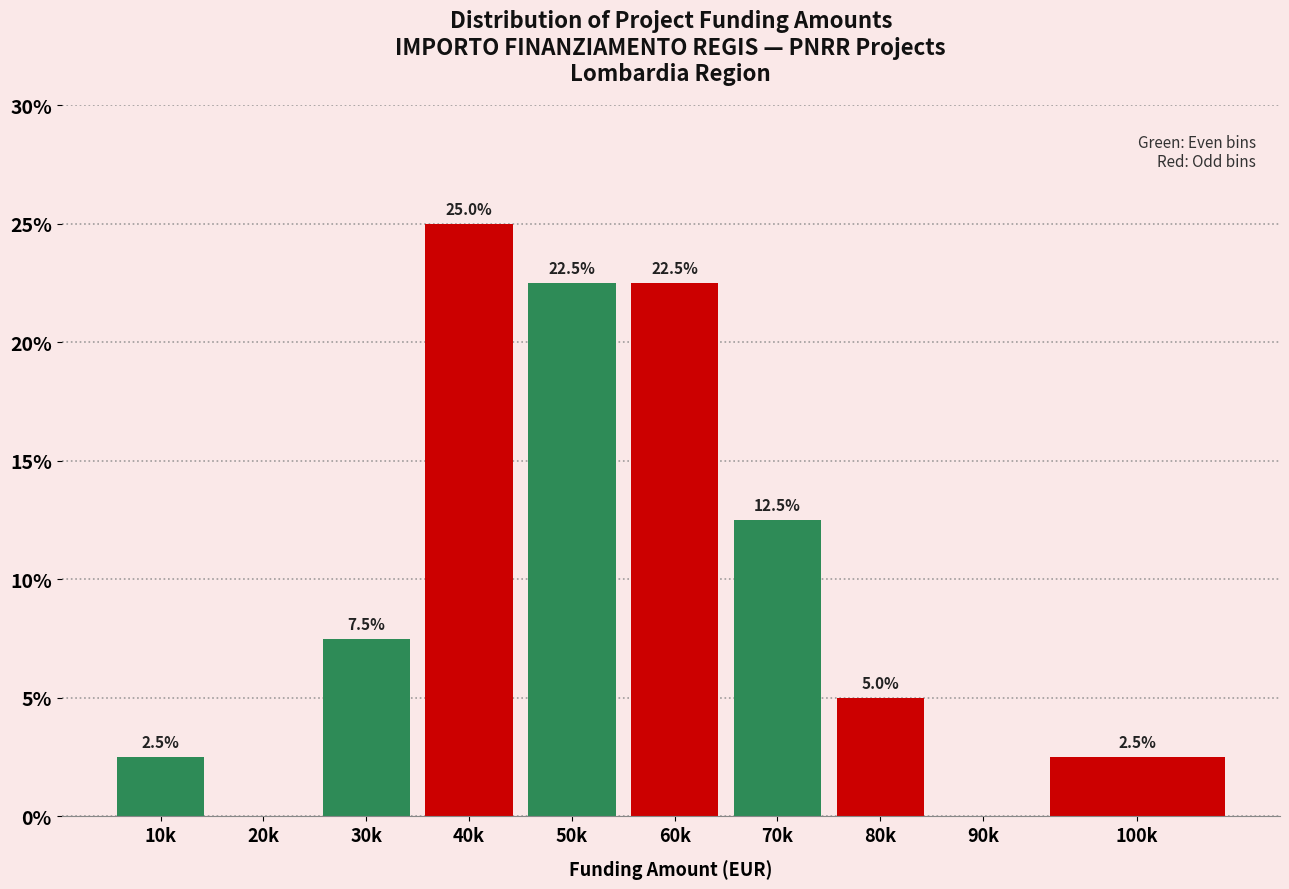

Reading right to left, list all the values displayed in this chart.

100k=2.5	90k=0.0	80k=5.0	70k=12.5	60k=22.5	50k=22.5	40k=25.0	30k=7.5	20k=0.0	10k=2.5